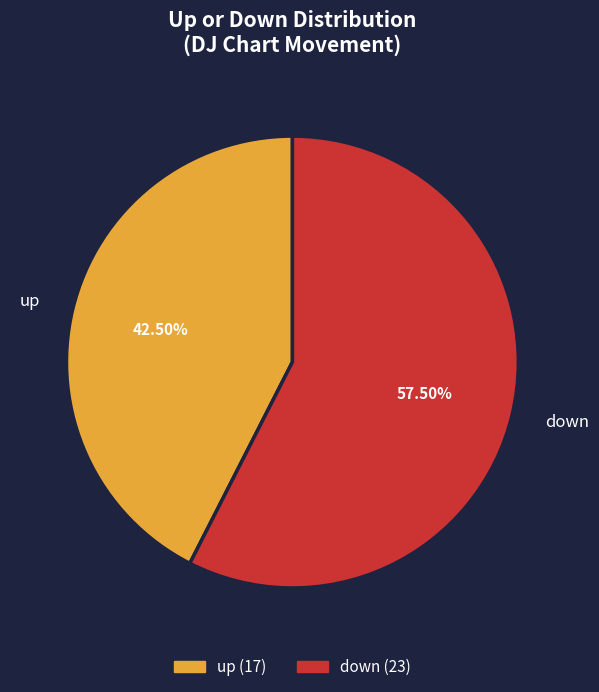

Does down represent more than half of the total?

Yes